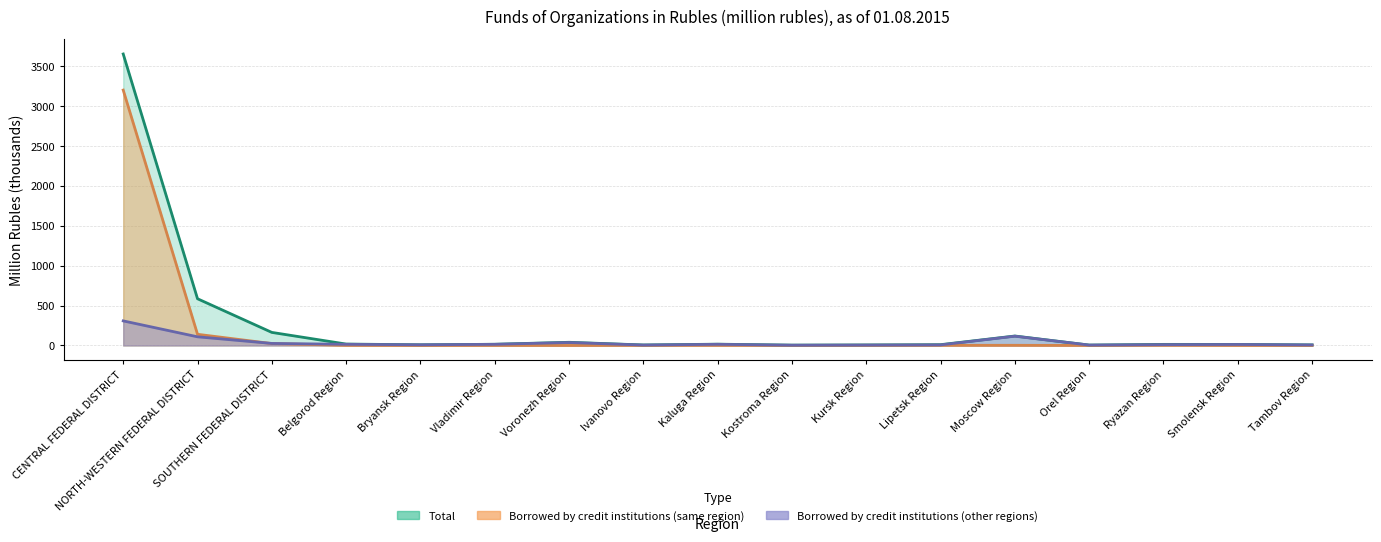

The Total series shows 8.5 at Bryansk Region. True or false?

True